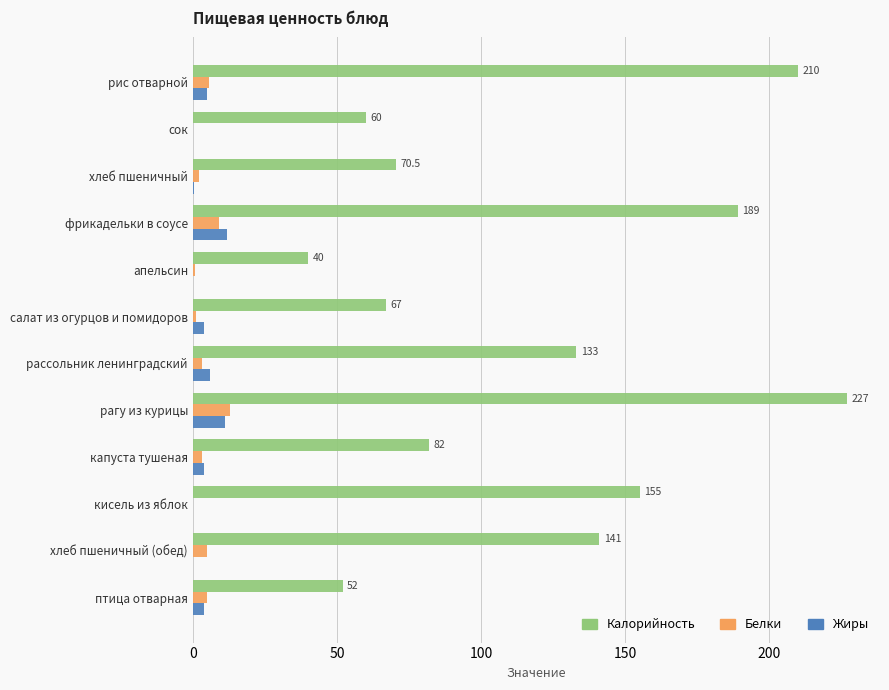

Which series has the widest spread of values?

Калорийность